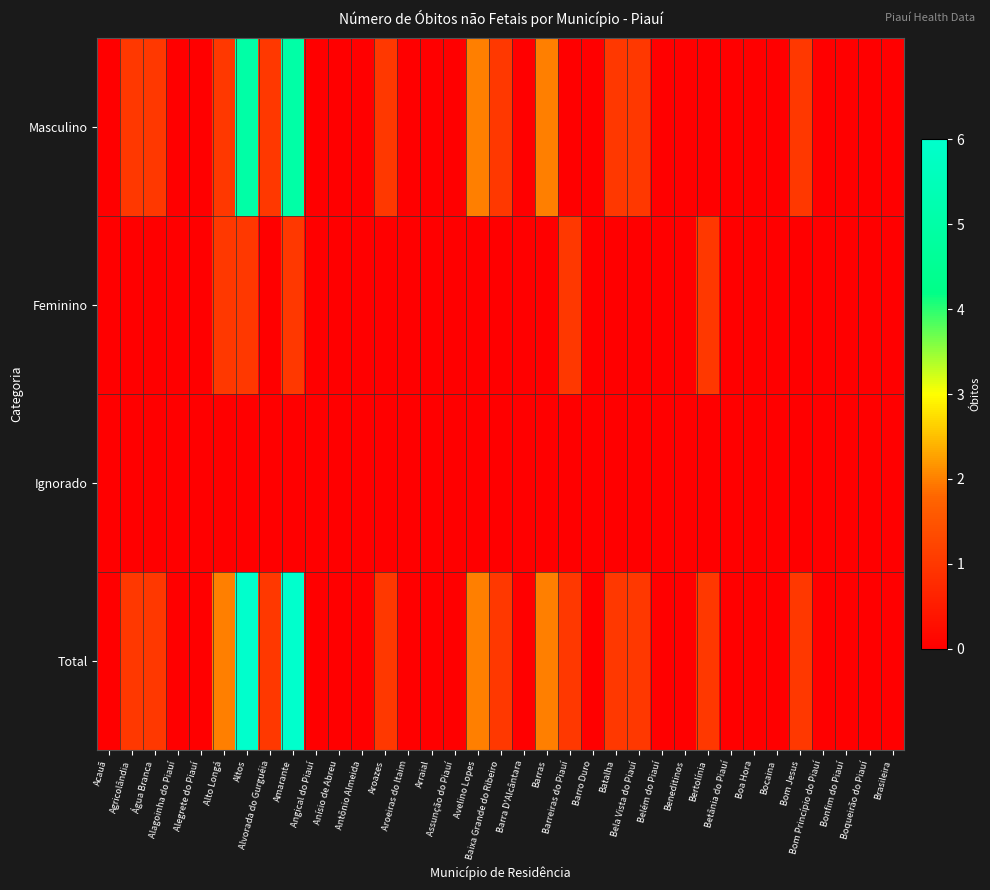

At which category is the sum across all series the highest?

Altos